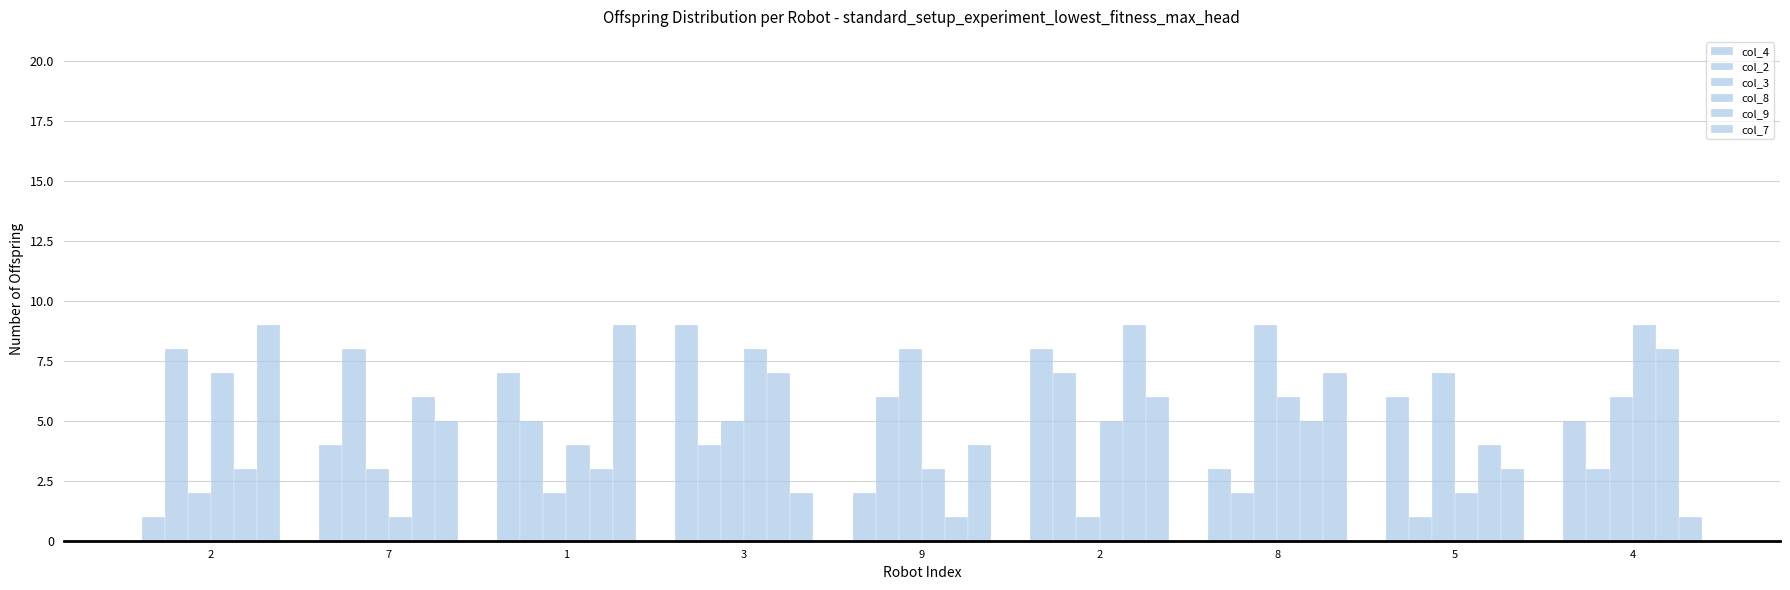

At which category is the sum across all series the highest?

2